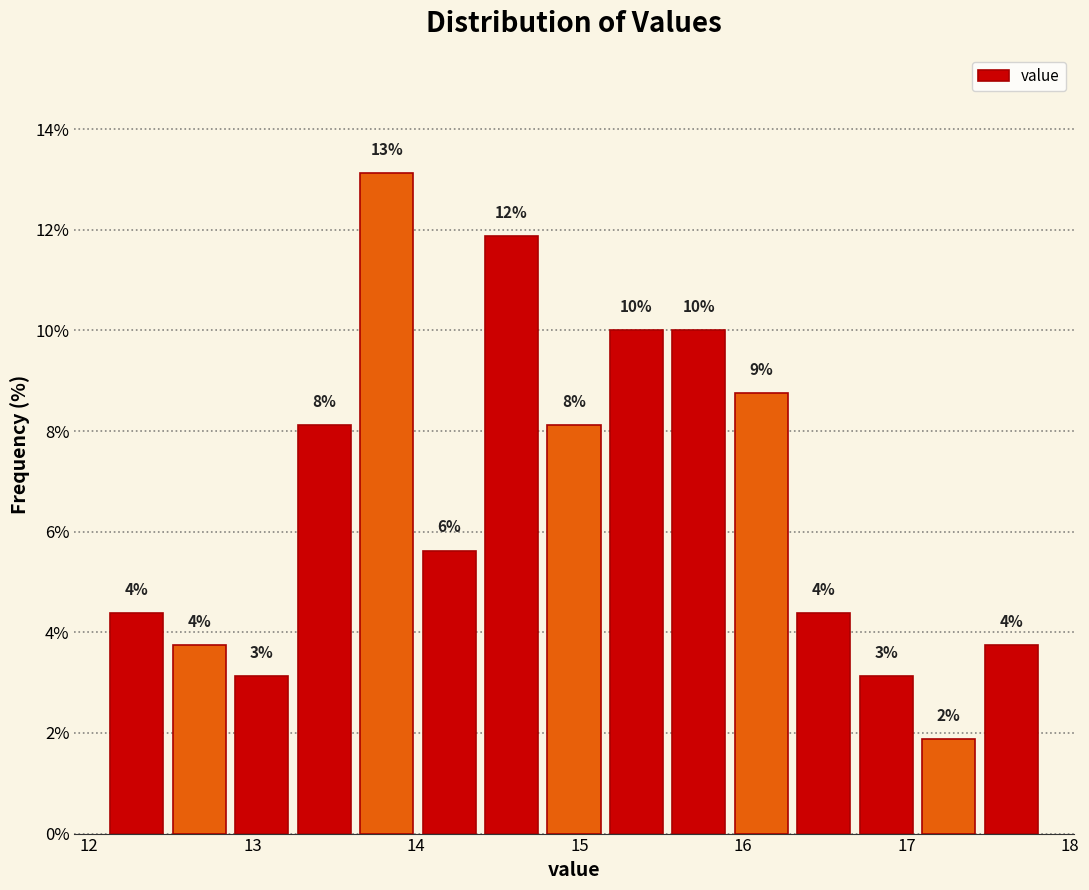

Read against the x-axis, roughly where is the centre of the tallest bar?

13.8